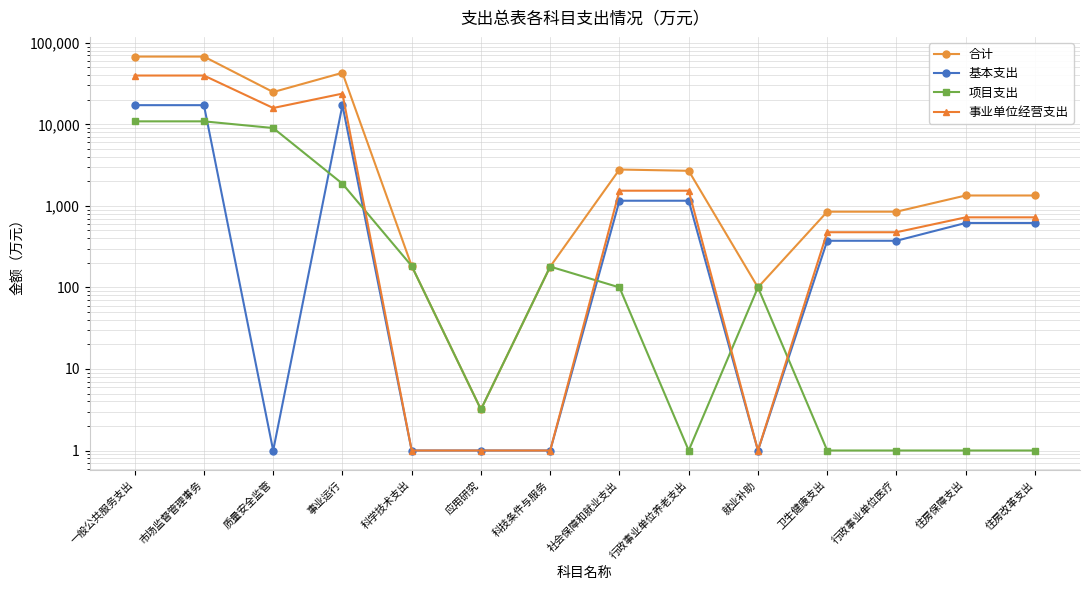

Which series has the widest spread of values?

合计